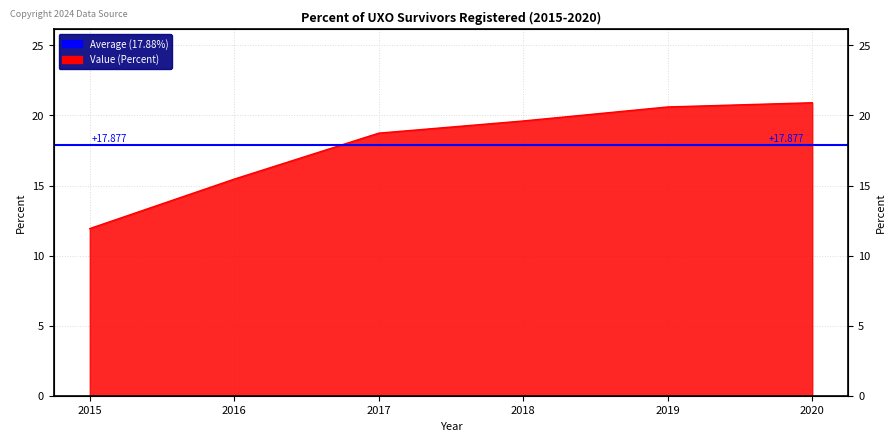

Read the value at 2020.

20.9